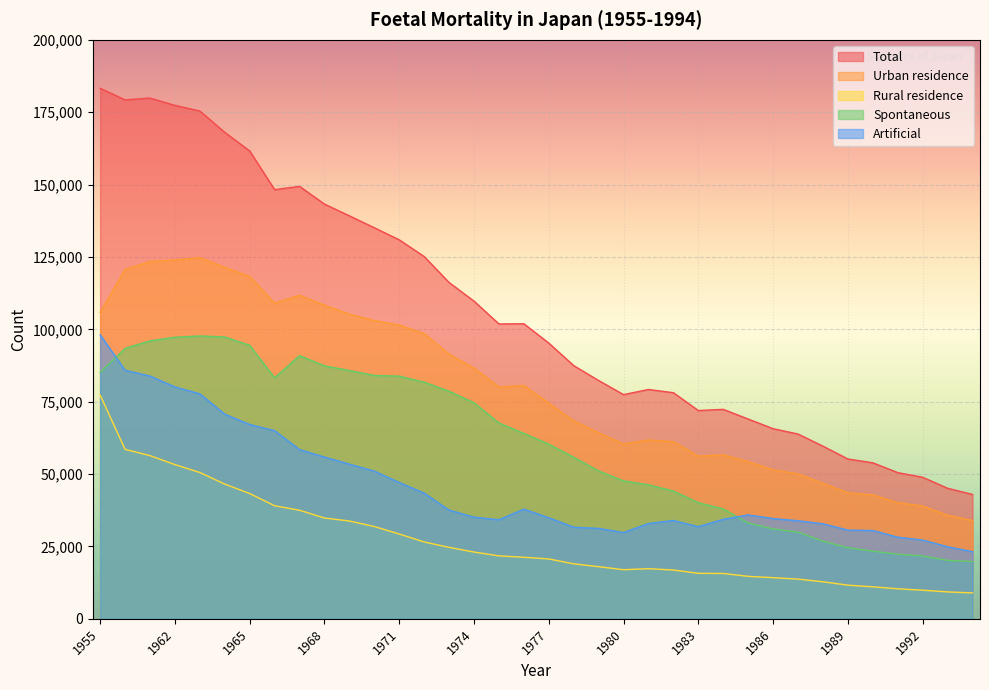

How many categories are shown in the chart?

36